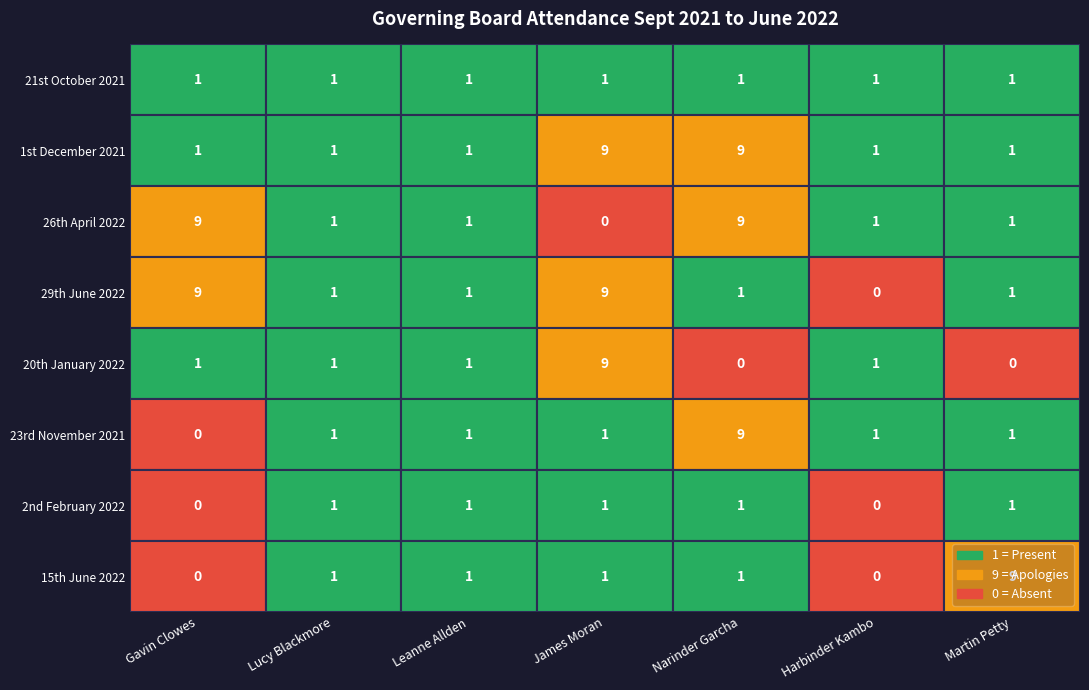

At Leanne Allden, list the series in order from smallest to largest.

21st October 2021, 1st December 2021, 26th April 2022, 29th June 2022, 20th January 2022, 23rd November 2021, 2nd February 2022, 15th June 2022